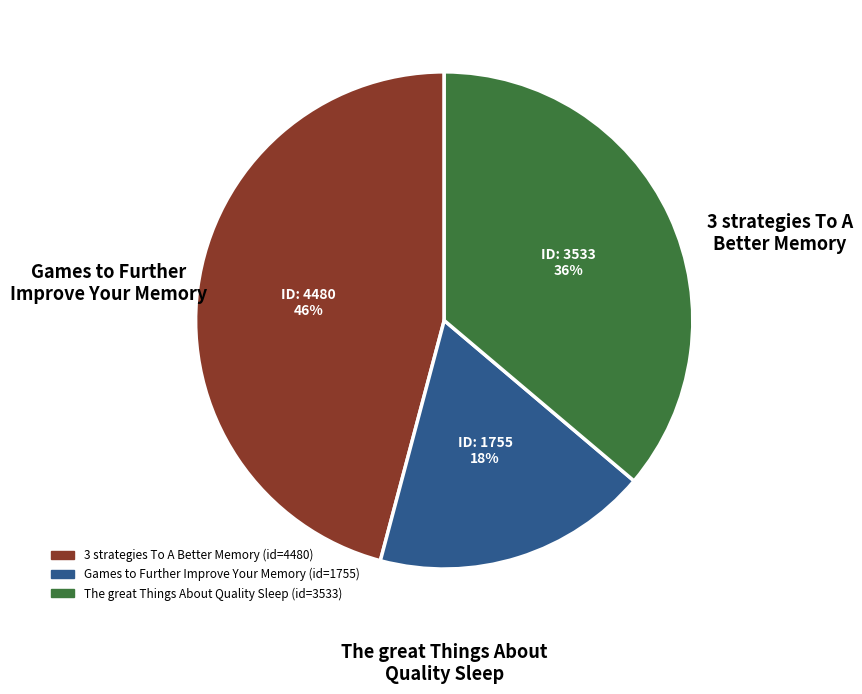

Does any single category account for the majority?

No